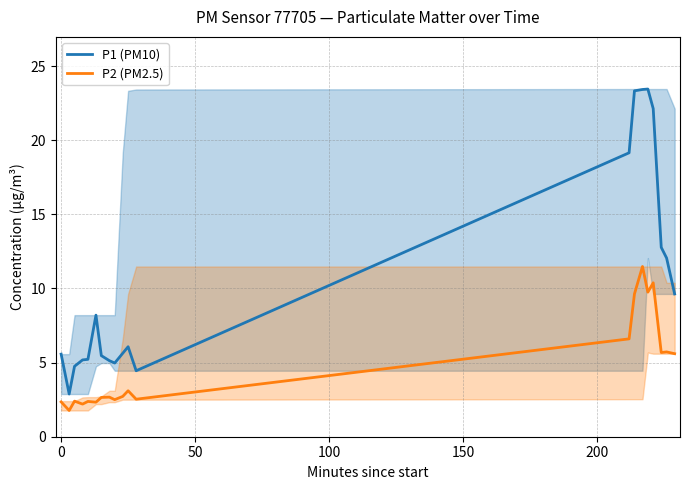

Count the number of data series in this chart.

2